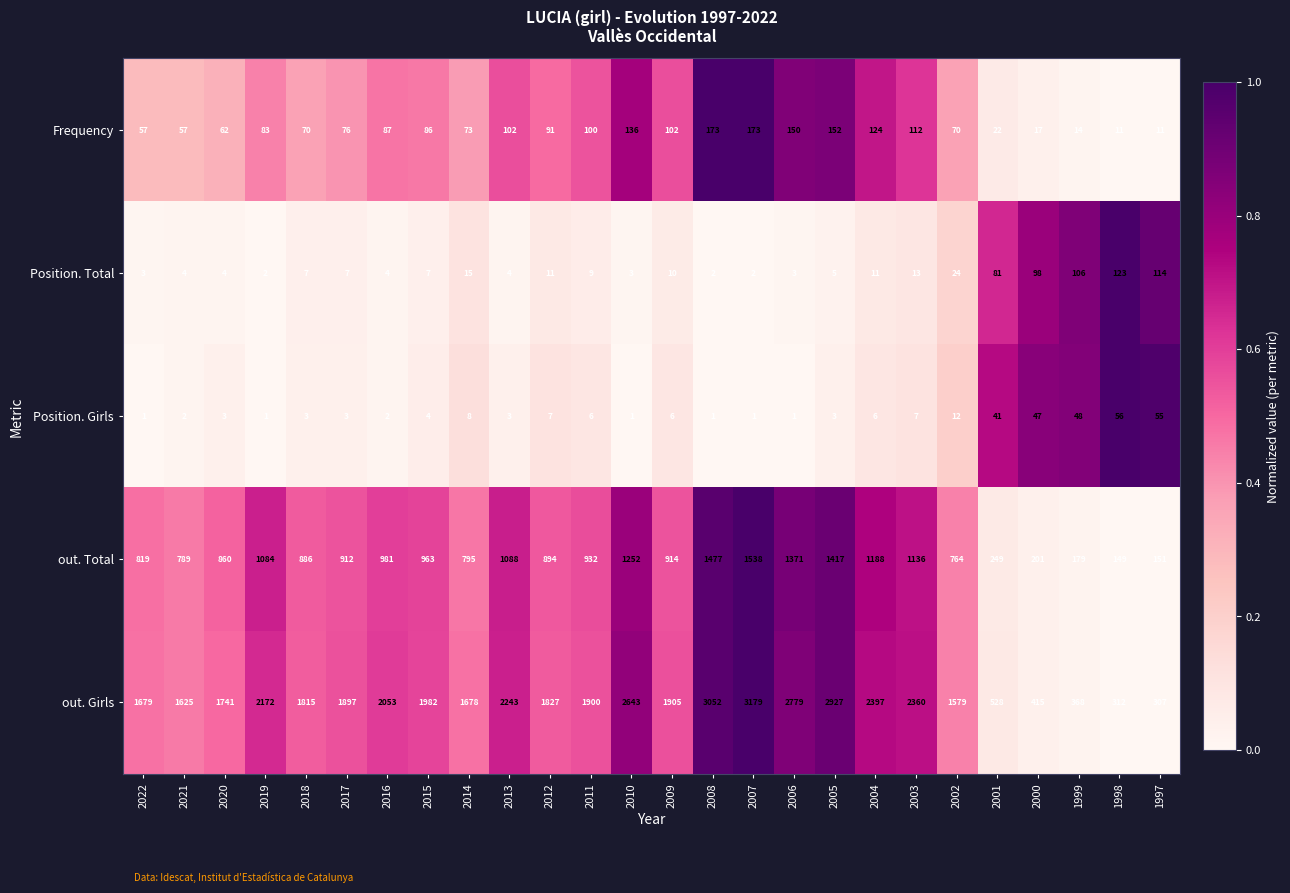

How many values in the Position. Total series are below 7?

11